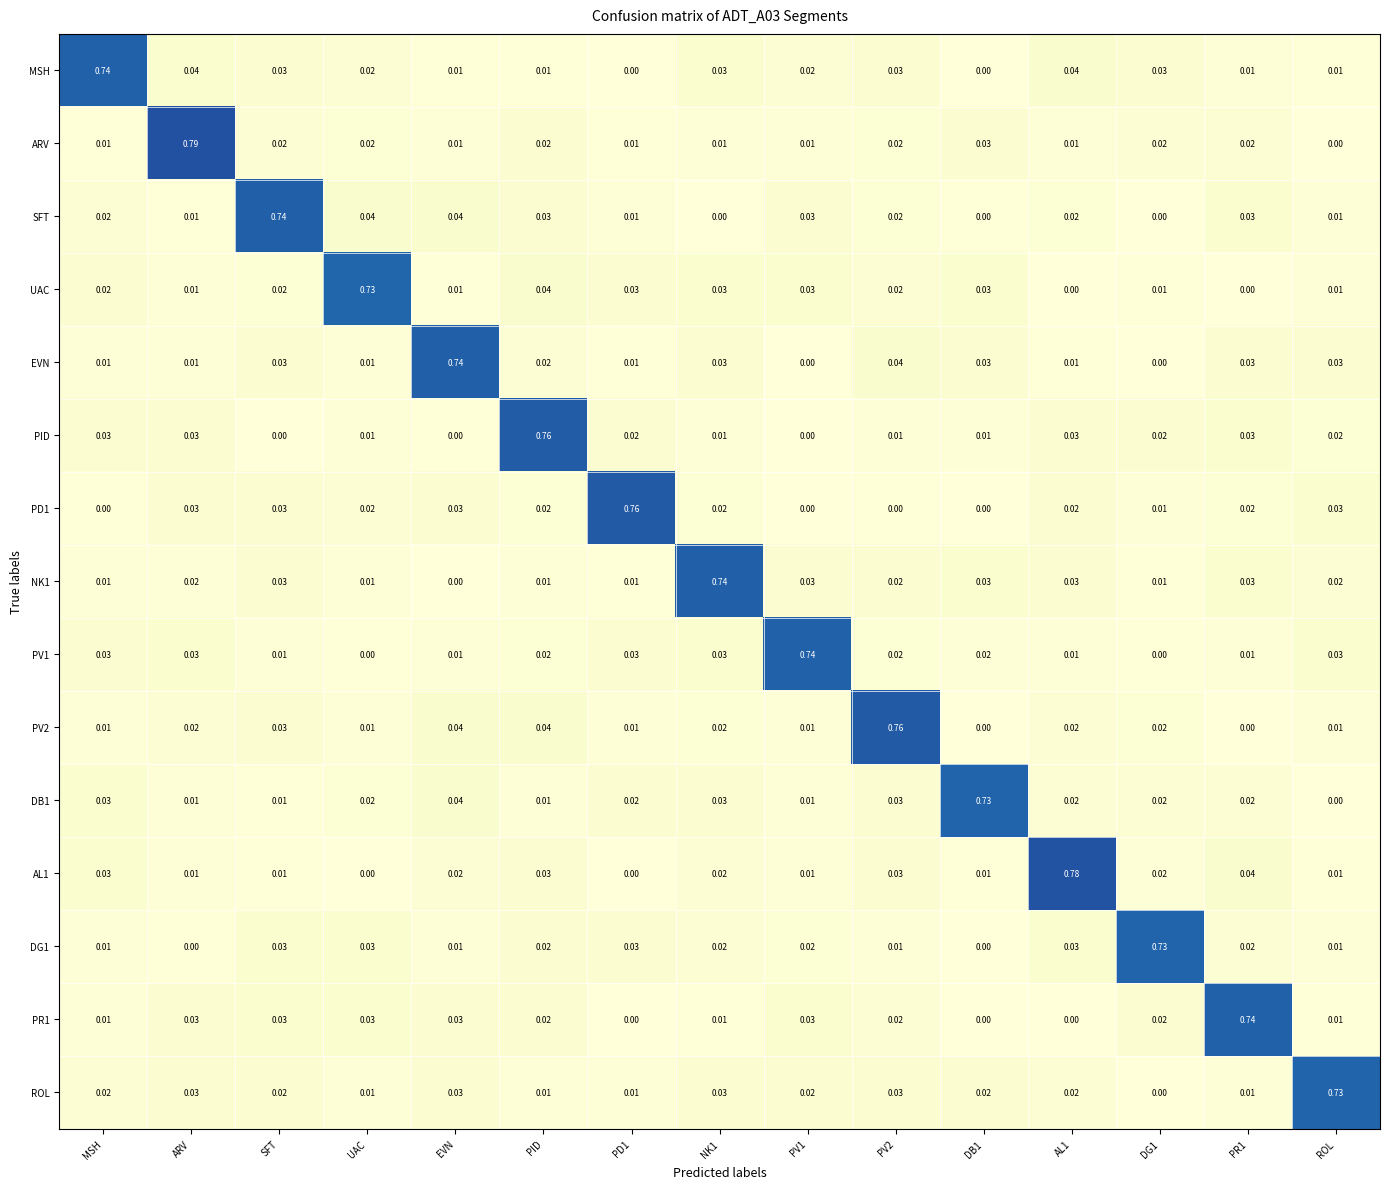

Which category has the highest value in the UAC series?

UAC